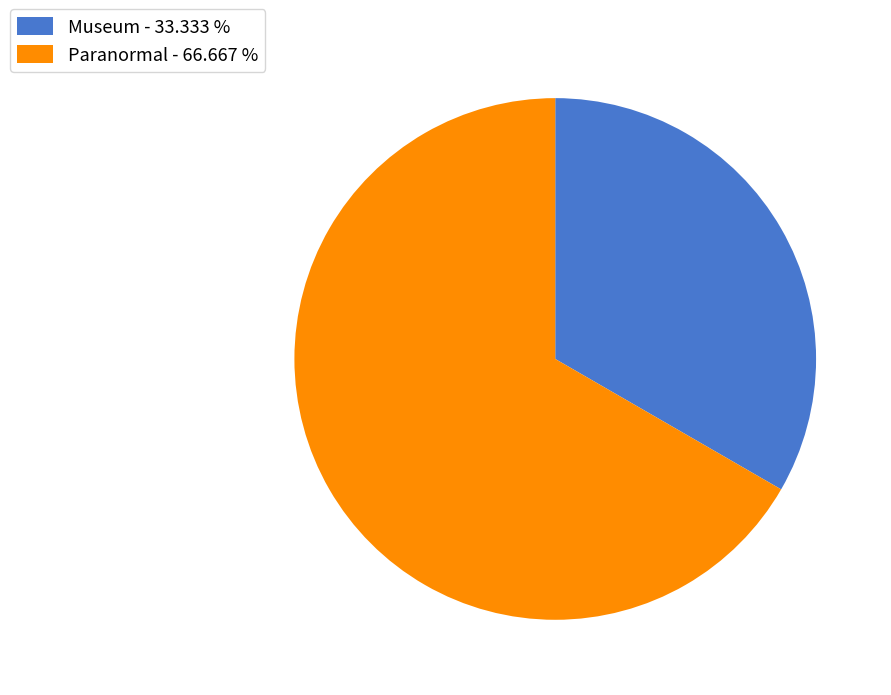

Combined, do Paranormal and Museum account for over 50%?

Yes